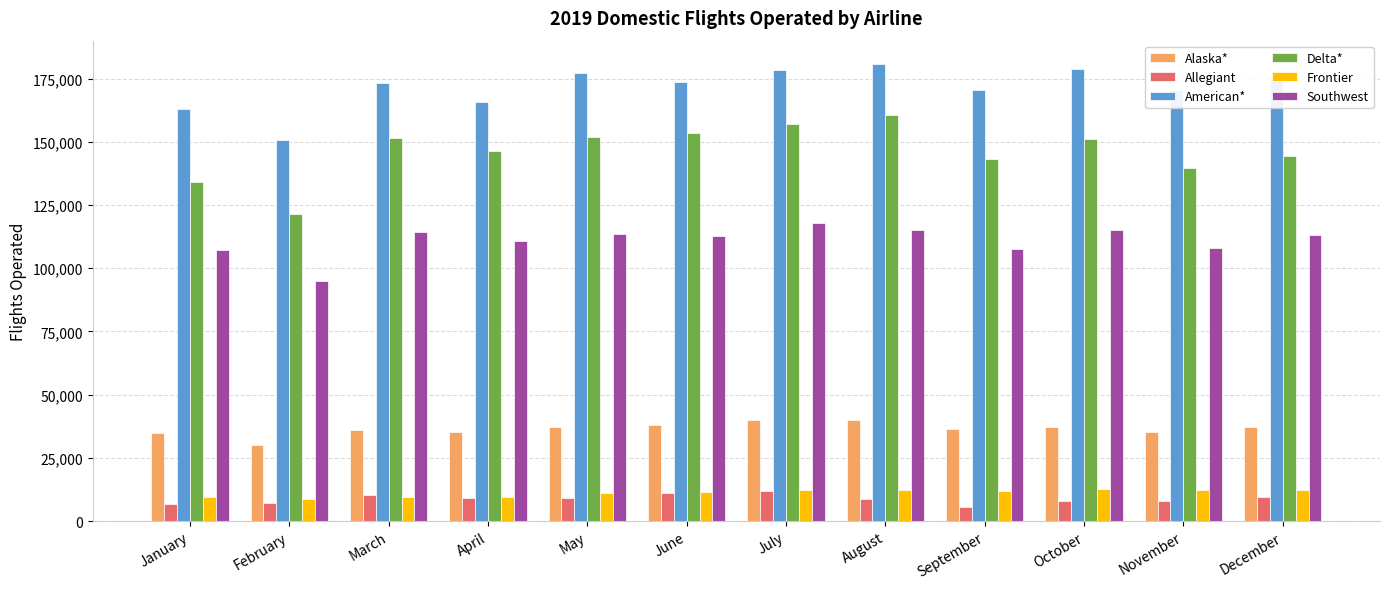

What is the difference between the American* values at March and August?

7530